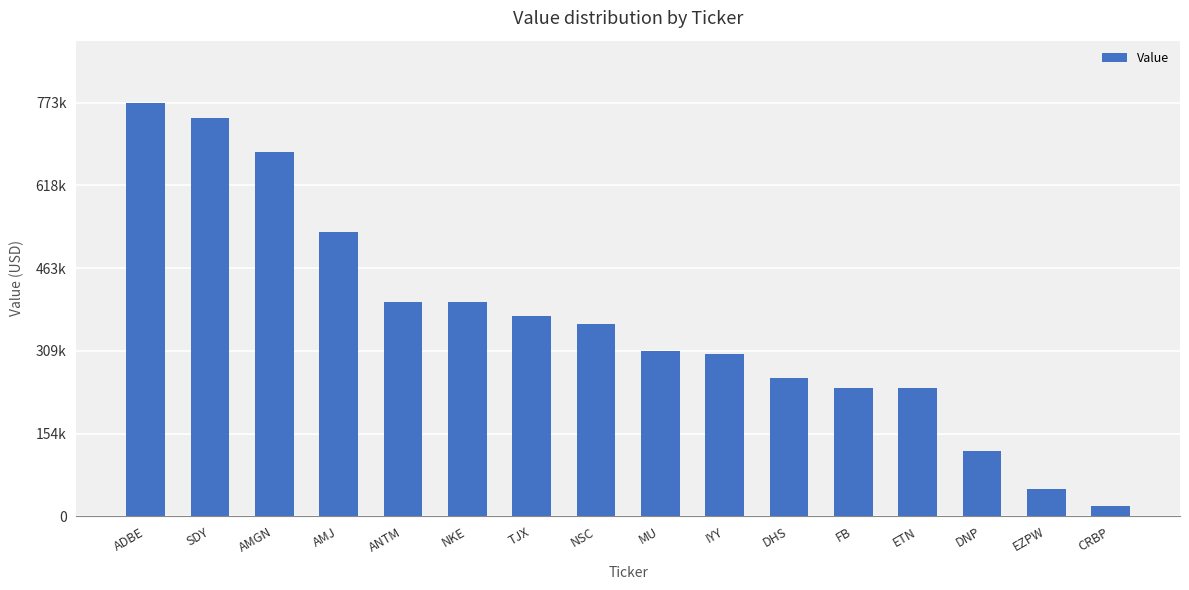

What is the value of the 8th bar from the left?

359000